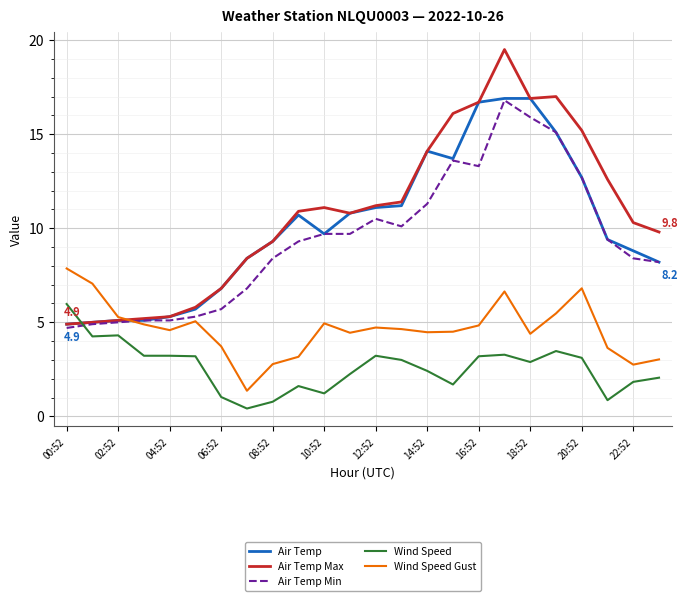

True or false: Wind Speed Gust and Wind Speed intersect in this chart.

False